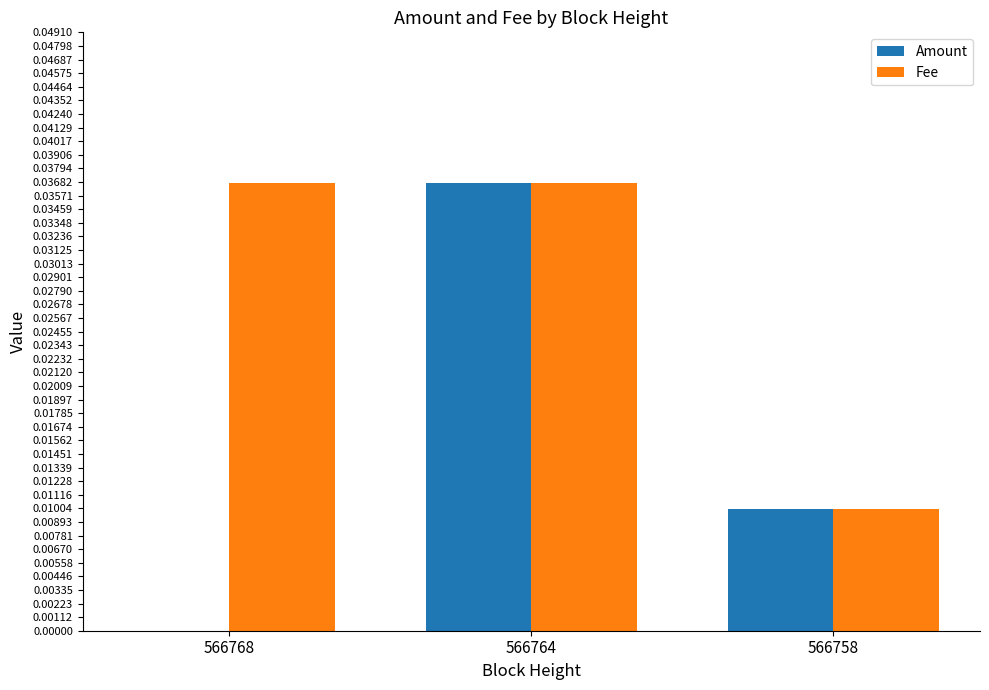

Which category has the highest value in the Amount series?

566764